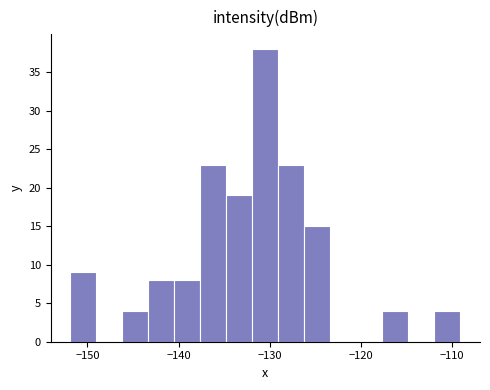

Read against the x-axis, roughly where is the centre of the tallest bar?

-130